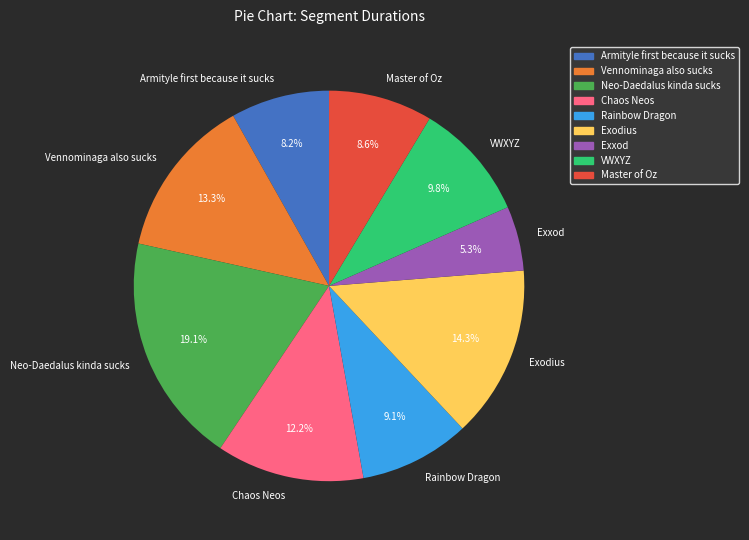

Which slice is the largest?

Neo-Daedalus kinda sucks